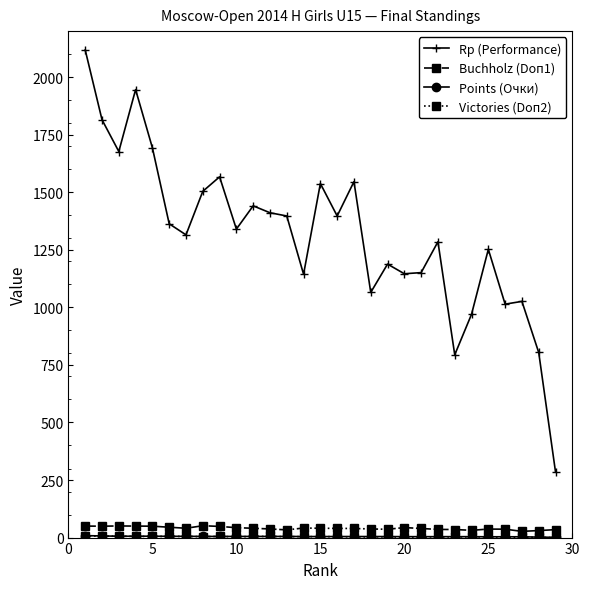

How many series are shown in this chart?

4